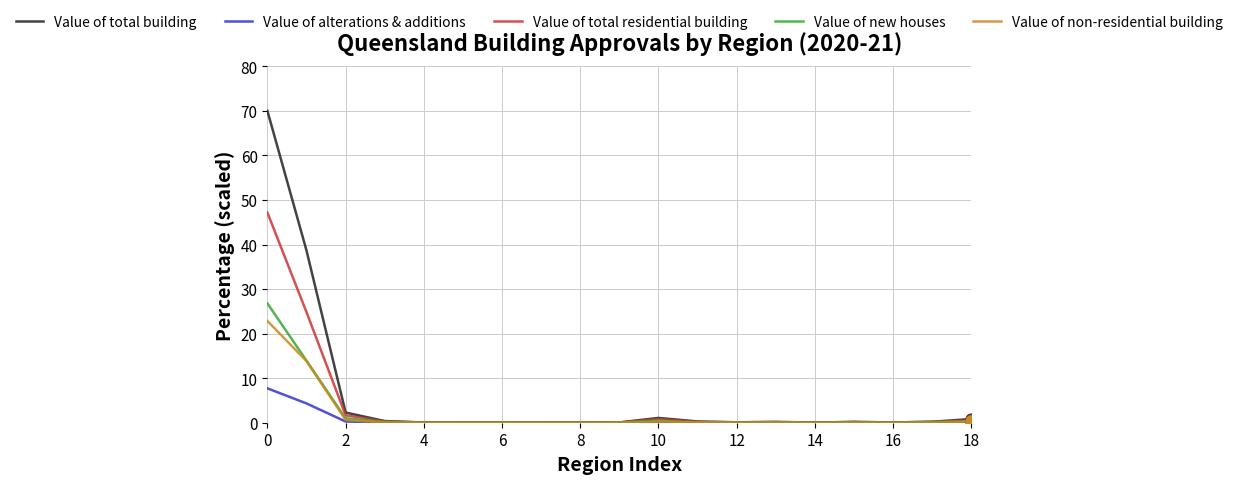

What is the highest value of the Value of new houses series?

26.8